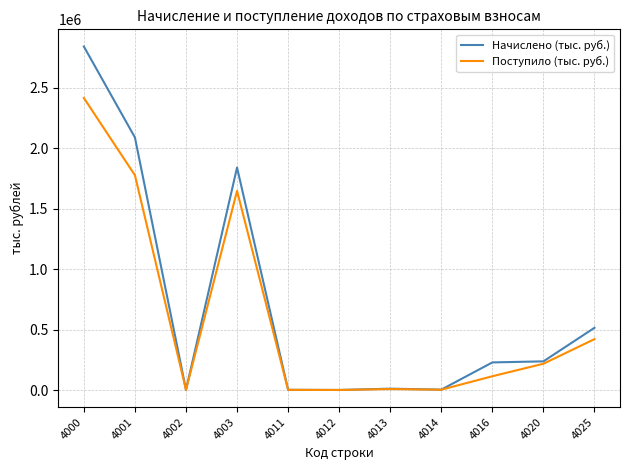

What is the difference between the highest and lowest values at 4001?

312560